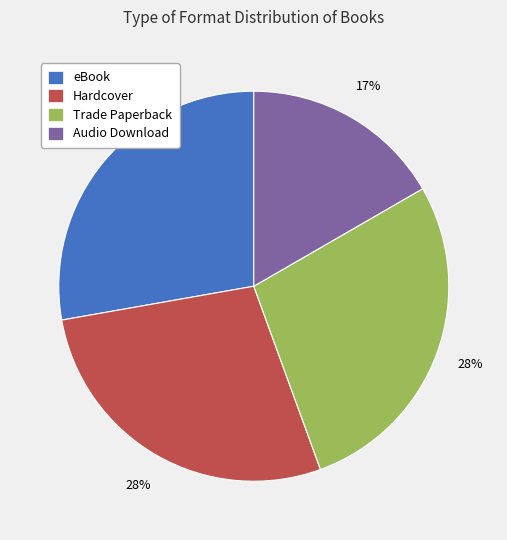

To the nearest percent, what portion does eBook represent?

28%